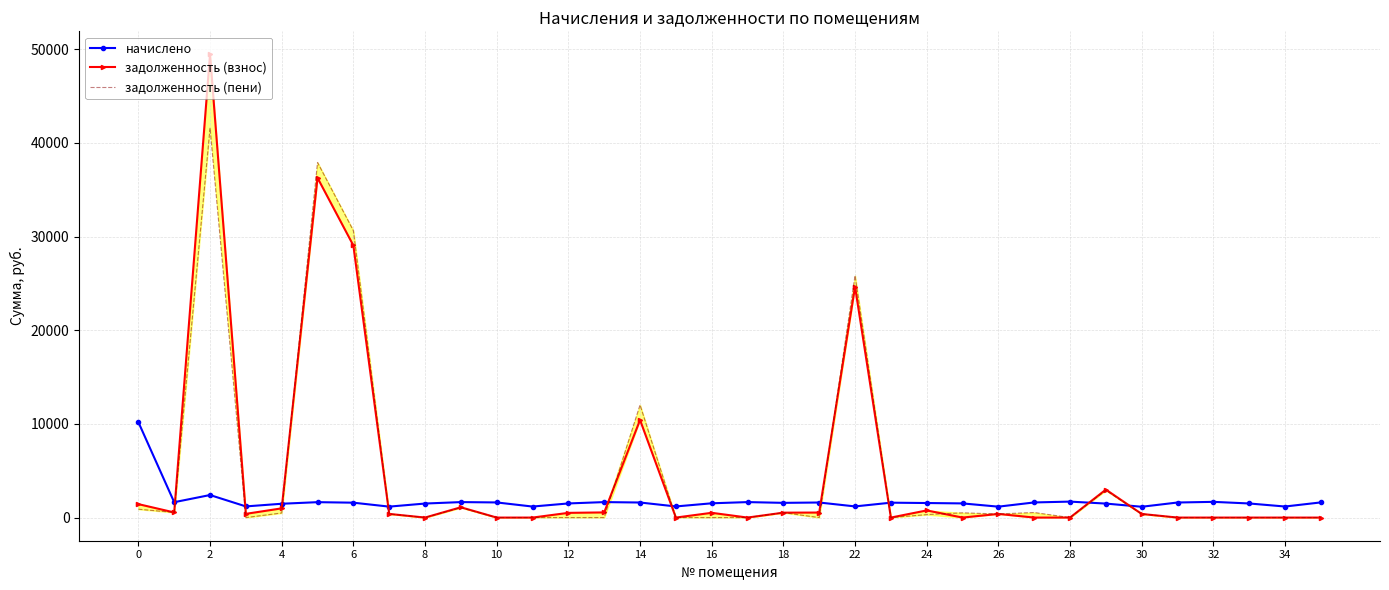

How many values in задолженность (взнос) are above zero?

20